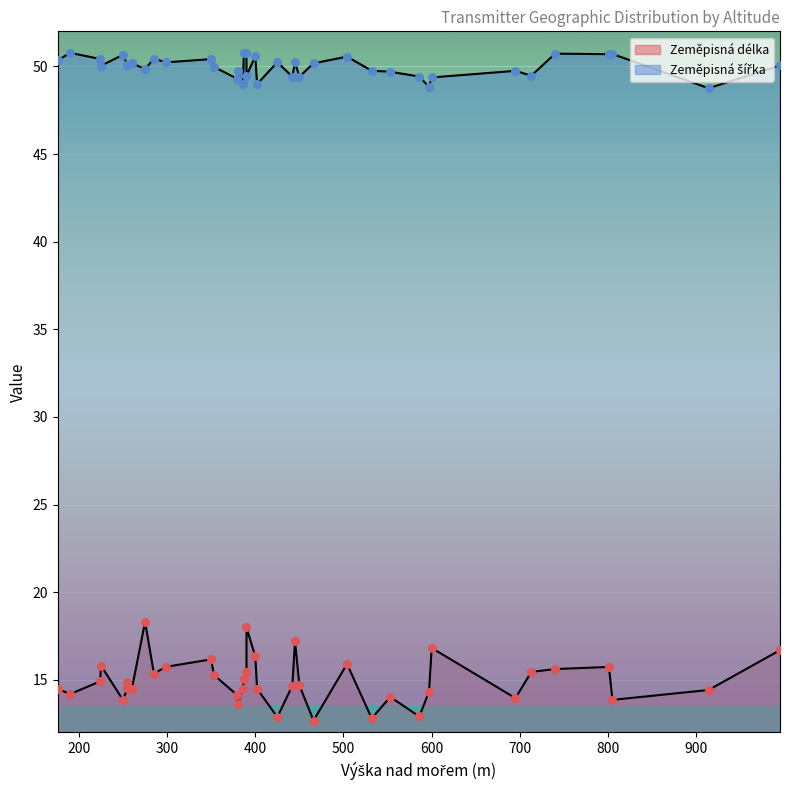

Which series has the widest spread of Y values?

Zeměpisná délka